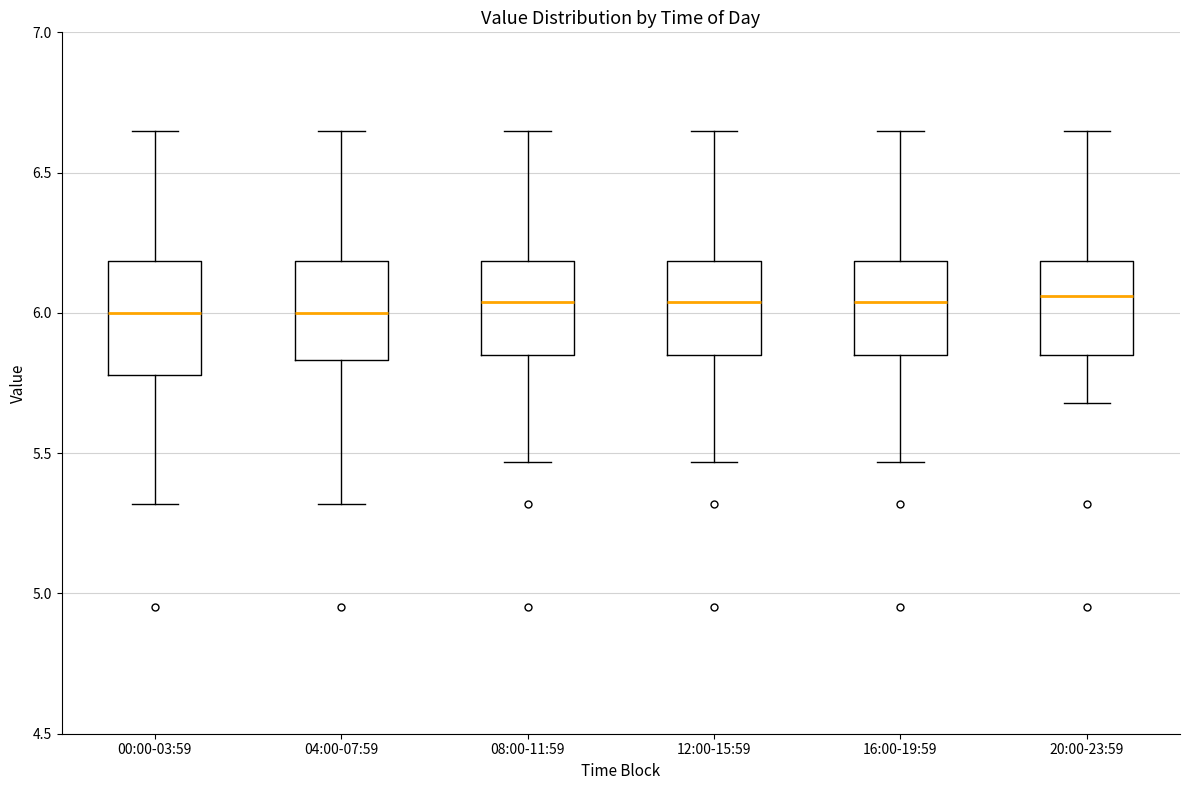

Reading left to right, read every box against the y-axis: the position of its median line, the range the box covers, and the ends of its whiskers. The values are not printed on the chart, so give them approximately, as read against the axis.

00:00-03:59: median 6.00, box 5.80 to 6.20, whiskers 5.30 to 6.65
04:00-07:59: median 6.00, box 5.85 to 6.20, whiskers 5.30 to 6.65
08:00-11:59: median 6.05, box 5.85 to 6.20, whiskers 5.45 to 6.65
12:00-15:59: median 6.05, box 5.85 to 6.20, whiskers 5.45 to 6.65
16:00-19:59: median 6.05, box 5.85 to 6.20, whiskers 5.45 to 6.65
20:00-23:59: median 6.05, box 5.85 to 6.20, whiskers 5.70 to 6.65